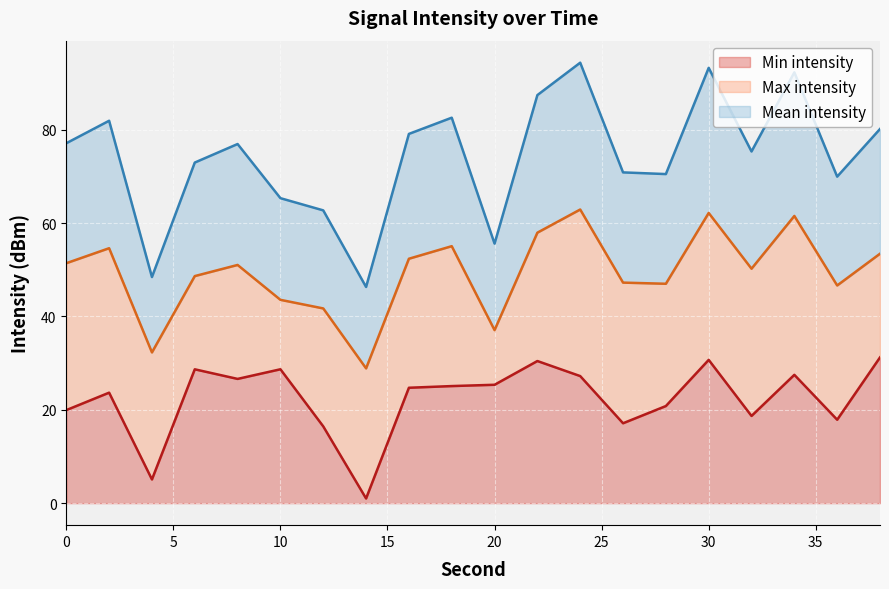

Read the Min intensity value at 32.

18.7